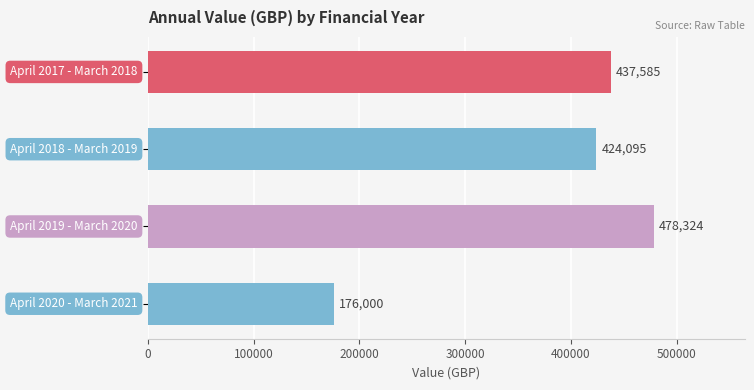

What is the greatest value displayed?

478324.0